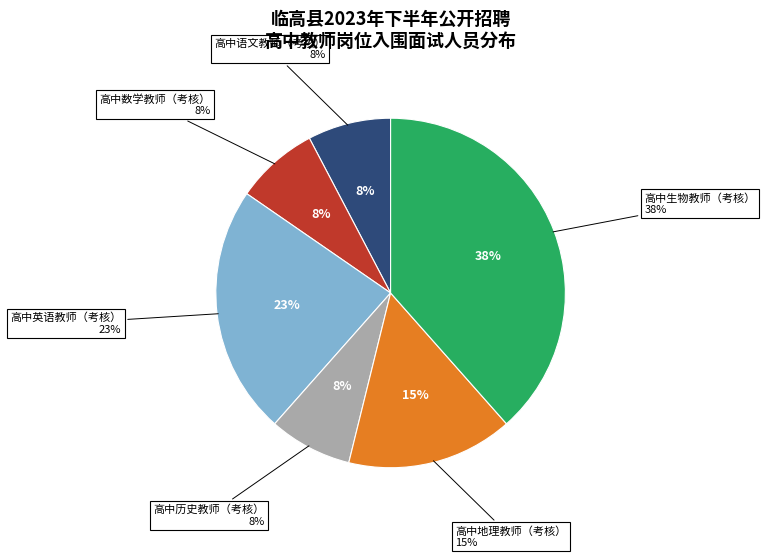

Count the number of slices in the pie.

6